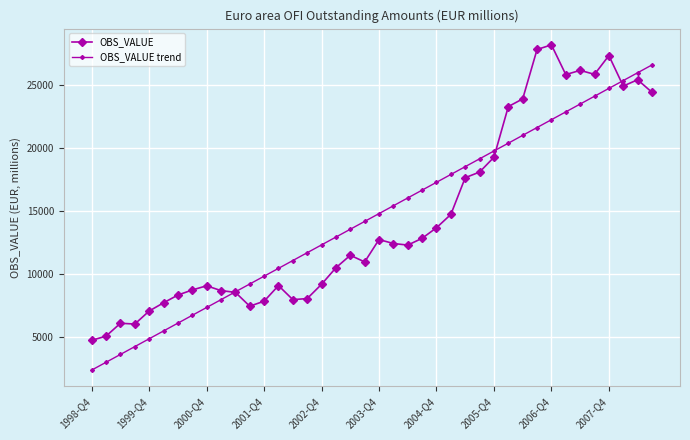

True or false: OBS_VALUE trend has more than 2 interior local peaks.

False